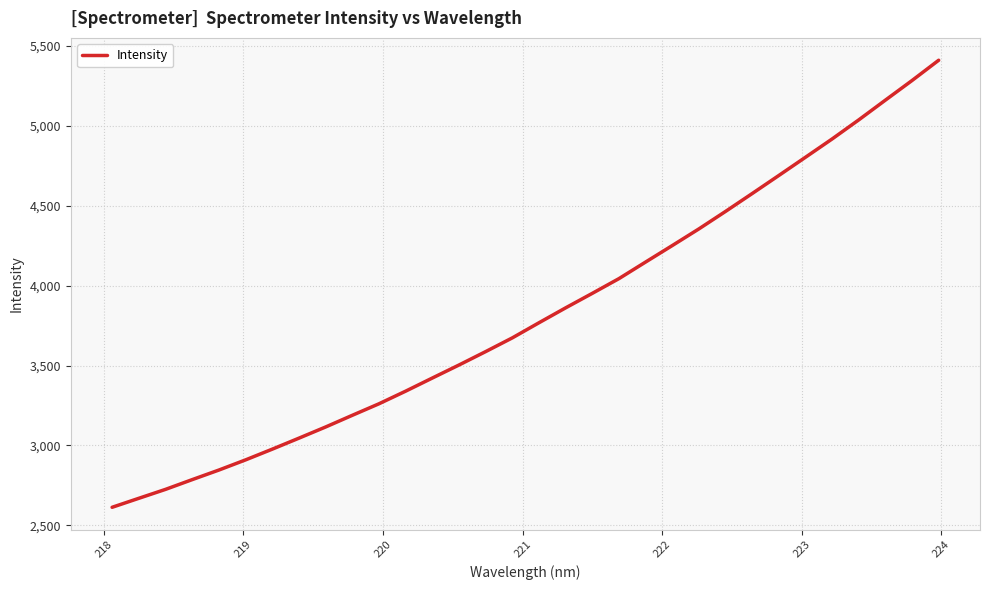

What is the smallest value displayed?

2612.9